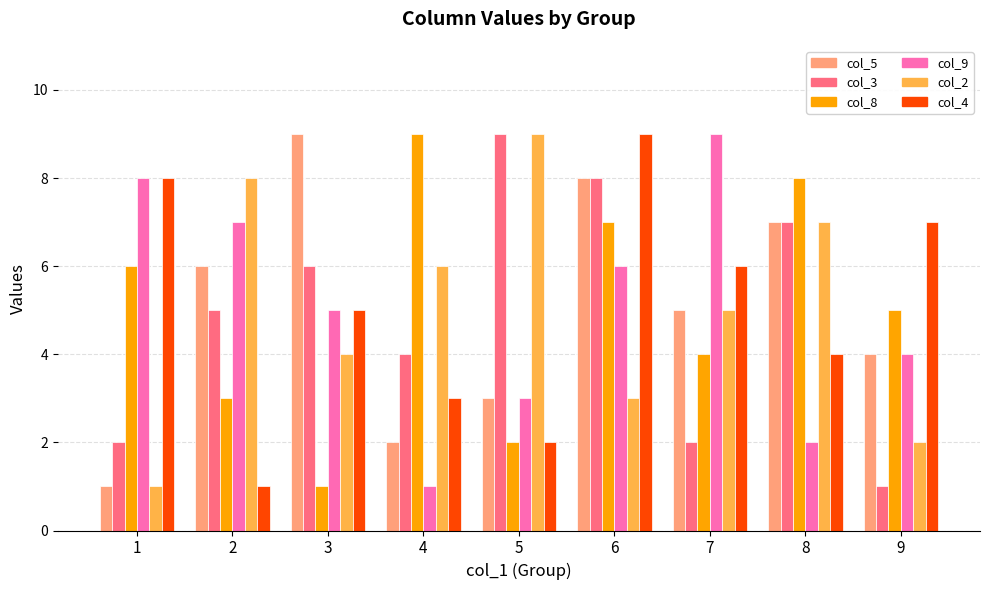

What is the value of the col_8 bar at the 7th from the left?

4